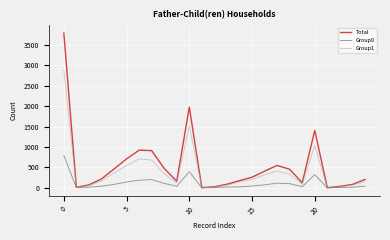

List the series in order of their peak value, lowest first.

Group0, Group1, Total